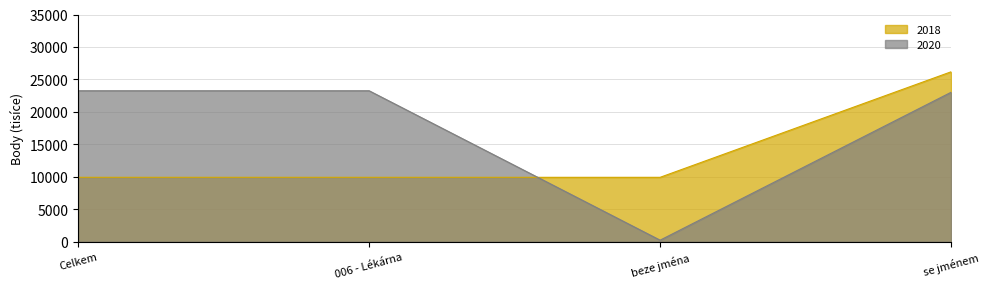

True or false: 2018 and 2020 cross at least once.

True